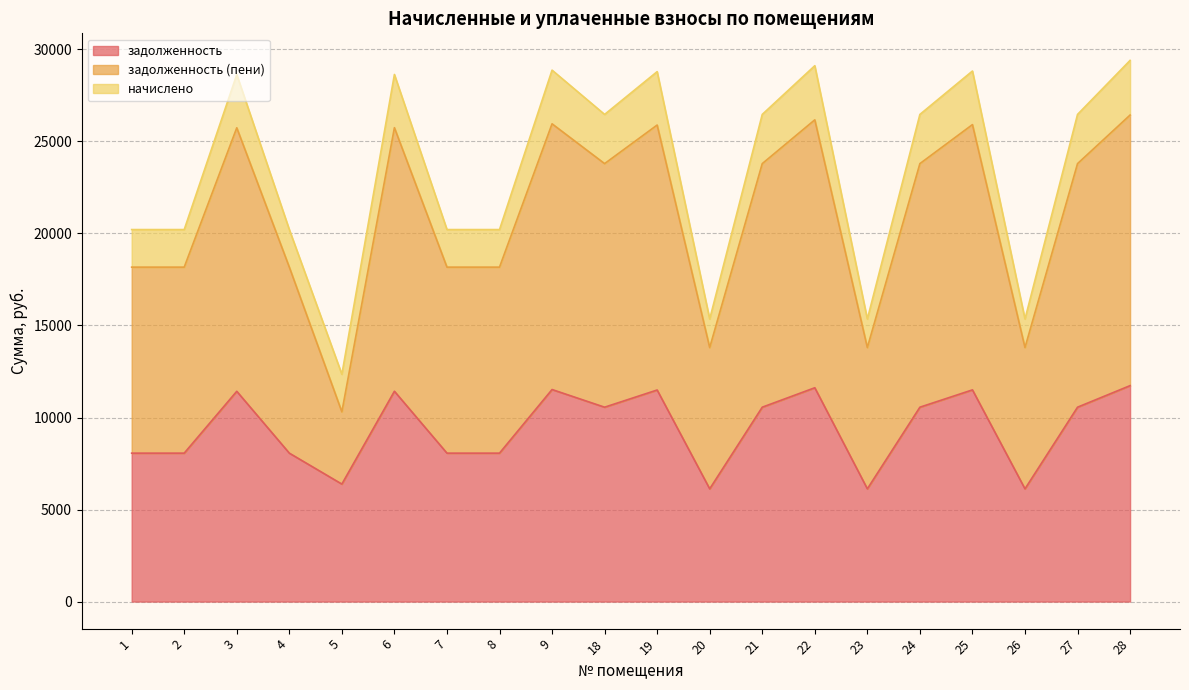

What is the value of the задолженность (пени) point at the 7th from the left?

18169.2